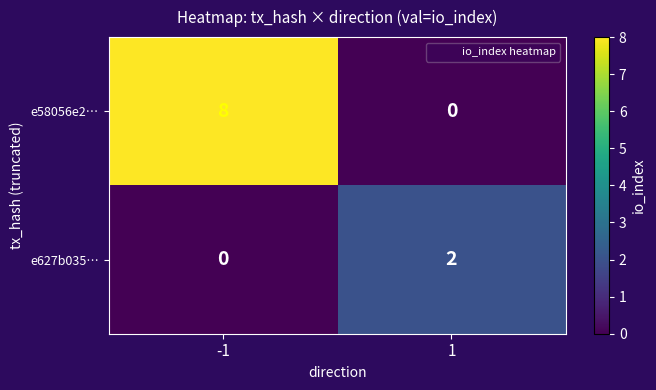

At which category is the sum across all series the highest?

-1